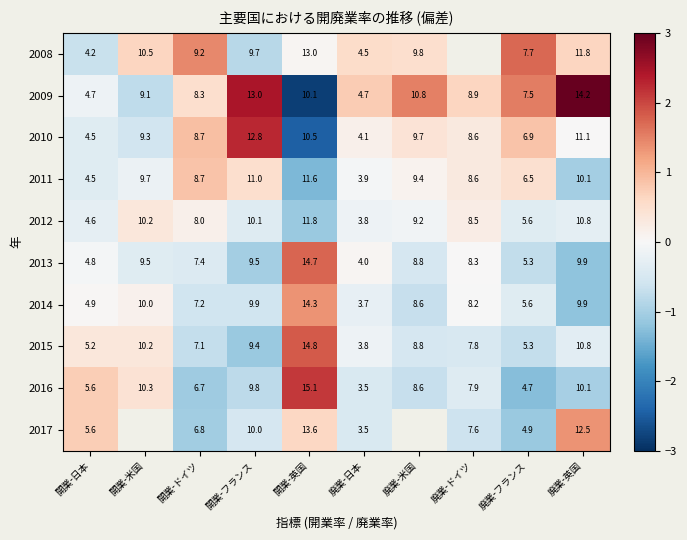

Which has a higher value, 廃業-ドイツ or 開業-米国?

開業-米国